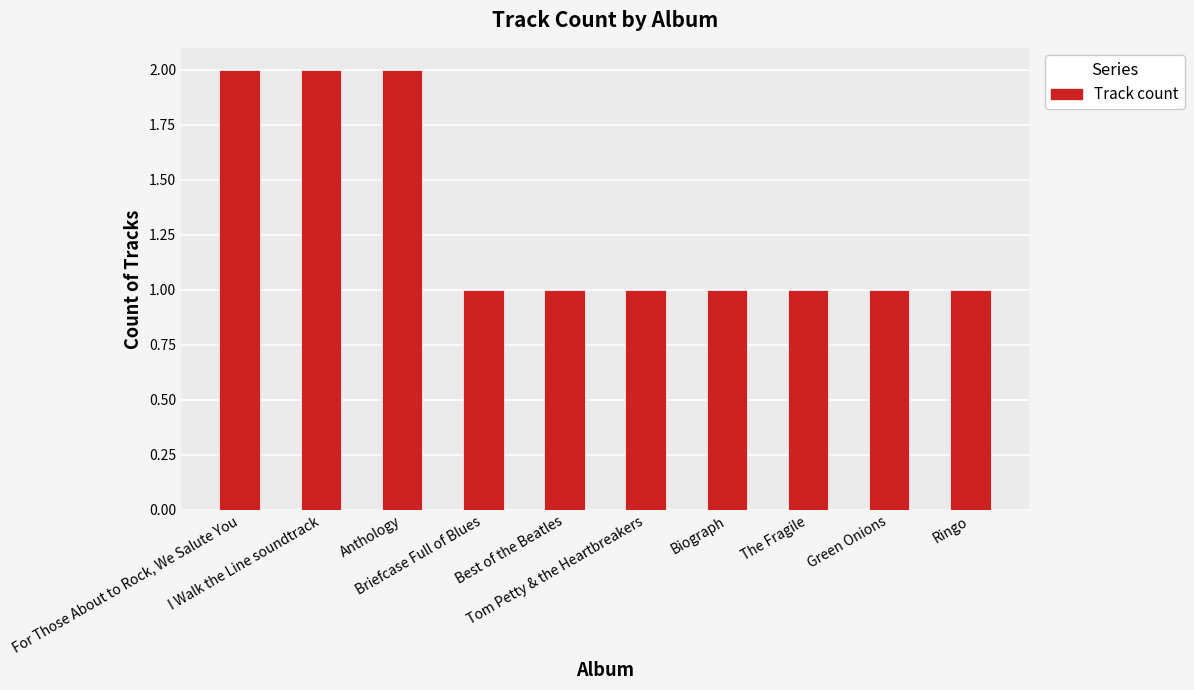

The chart shows a value of 1 at Briefcase Full of Blues. True or false?

True